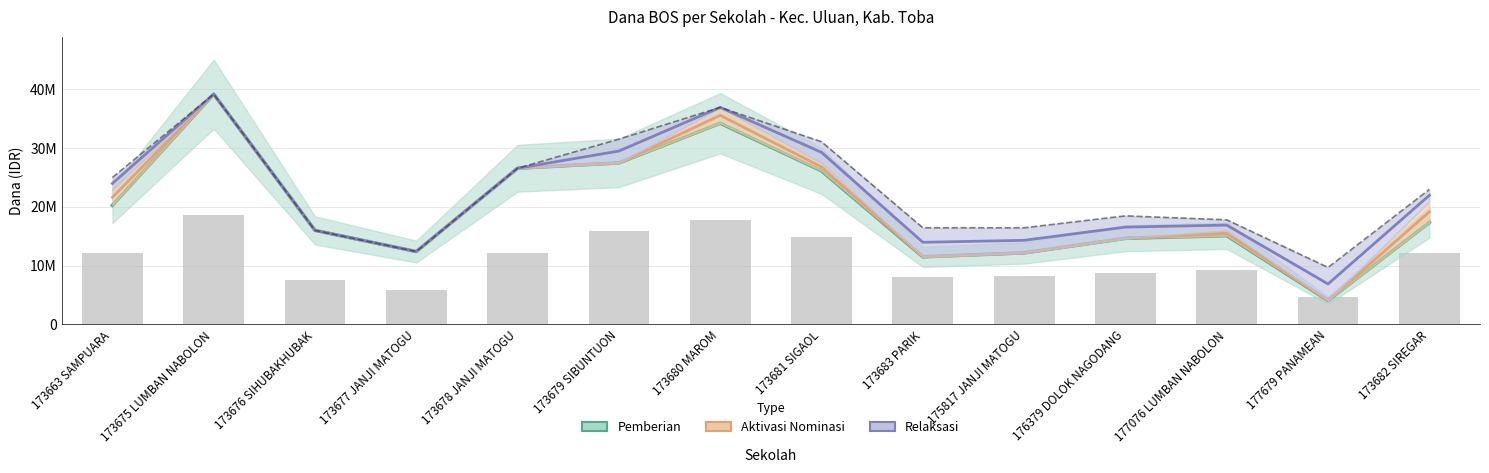

List the series in order of their peak value, highest first.

Pemberian (Estimate), Aktivasi Nominasi, Relaksasi, Dana Disalurkan (Total)